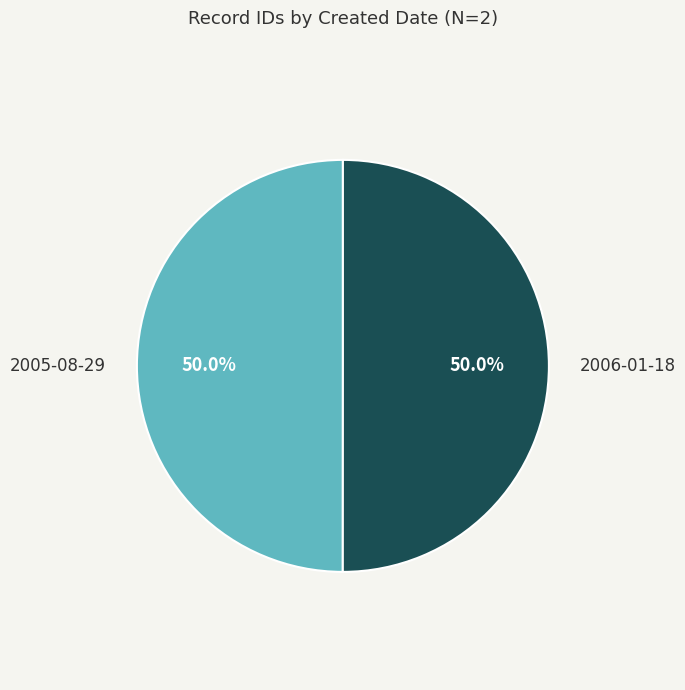

Count the number of slices in the pie.

2